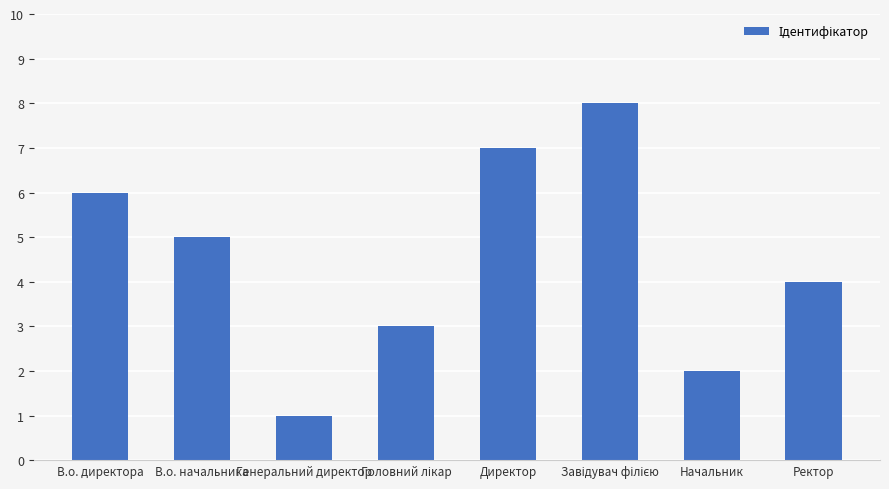

Reading right to left, what are all the values shown in this chart?

4	2	8	7	3	1	5	6